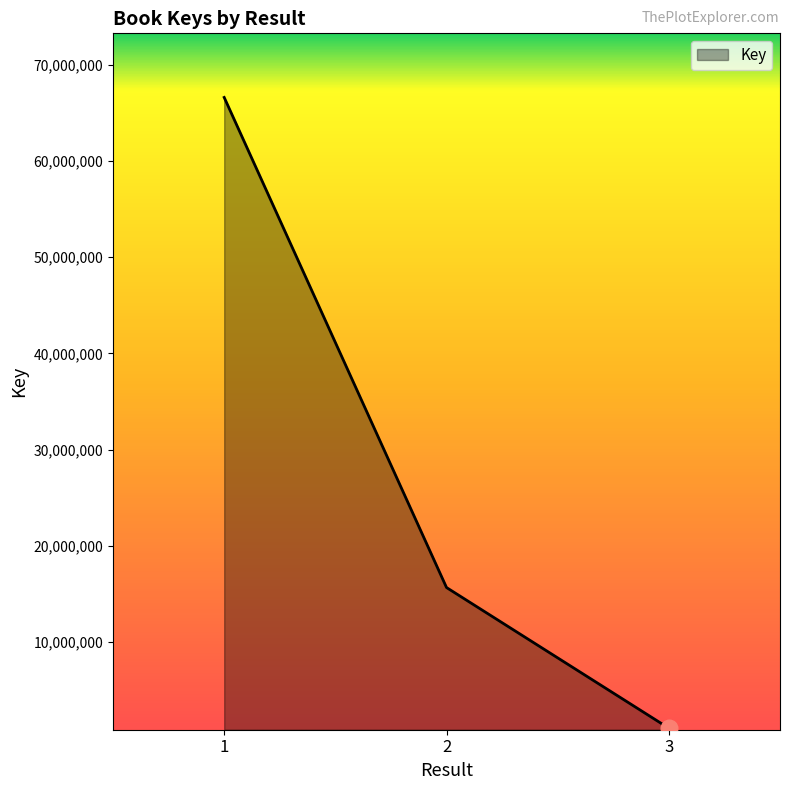

Reading left to right, what are all the values shown in this chart?

66595800	15675890	1061699